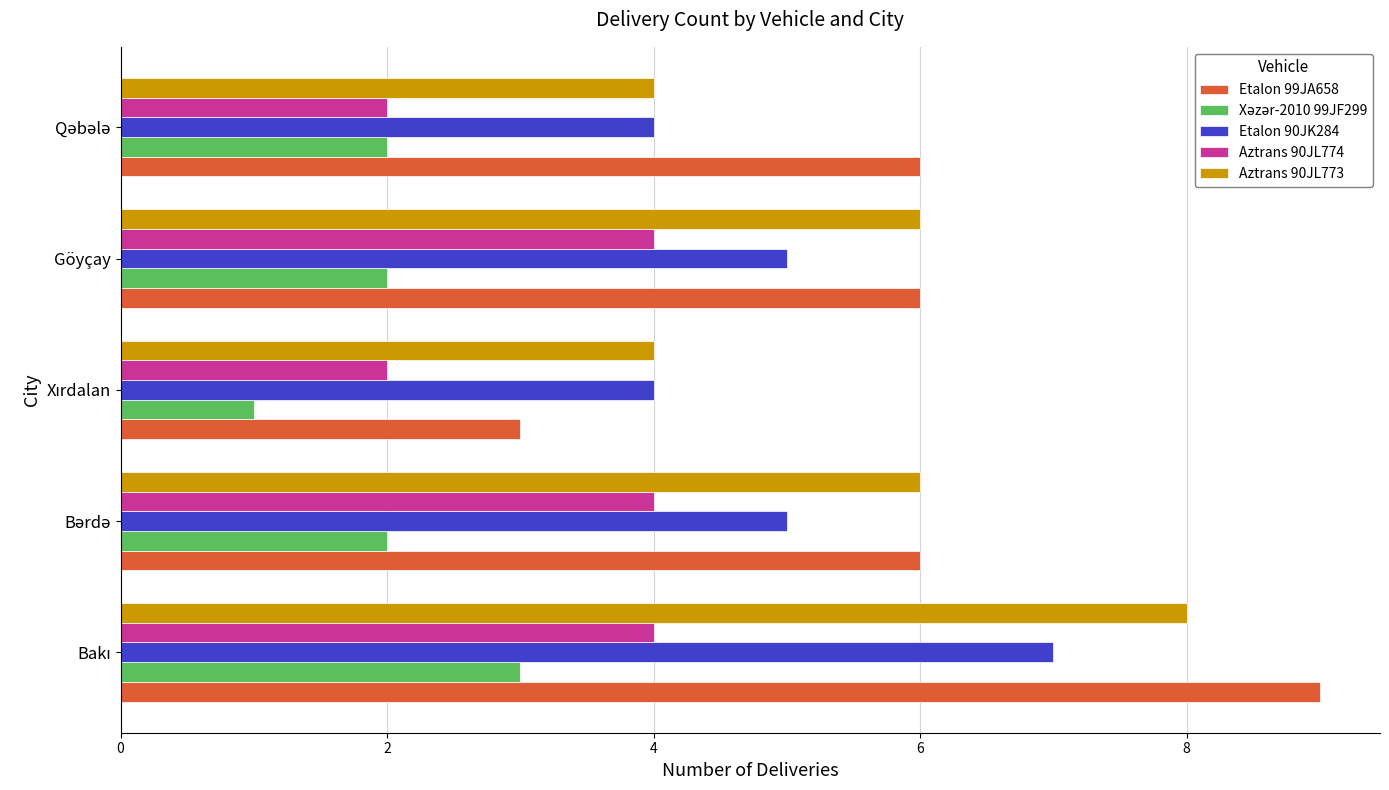

Which series has the largest range (max minus min)?

Etalon 99JA658